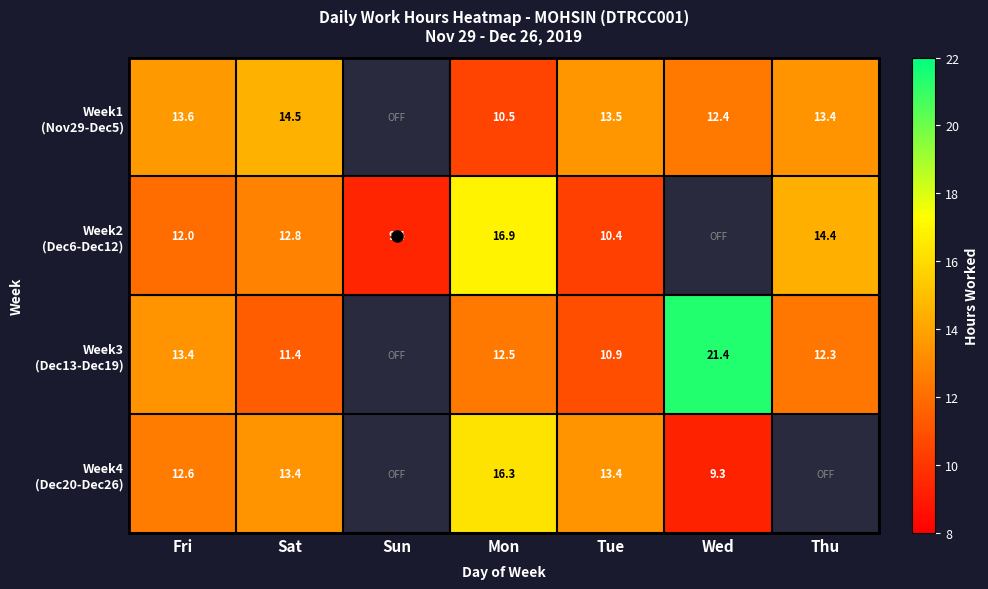

The Week4 (Dec20-Dec26) series shows 12.6 at Fri. True or false?

True